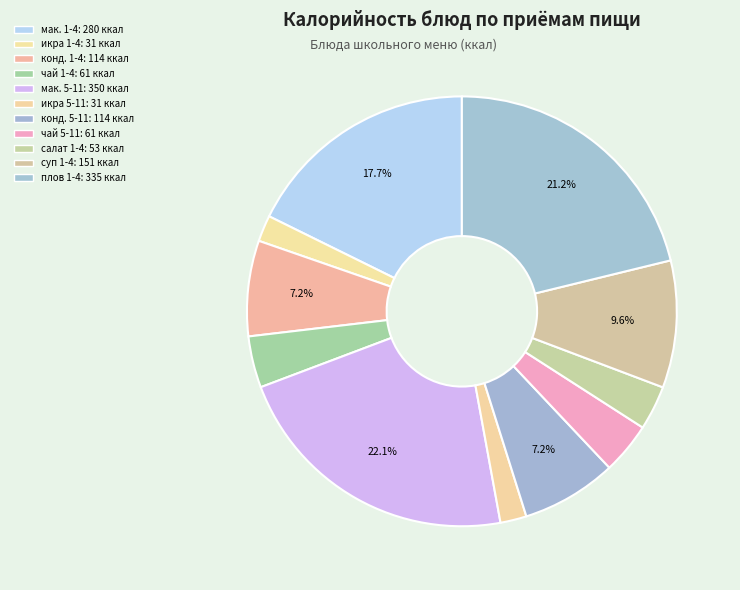

Is there any slice that represents more than half of the pie?

No